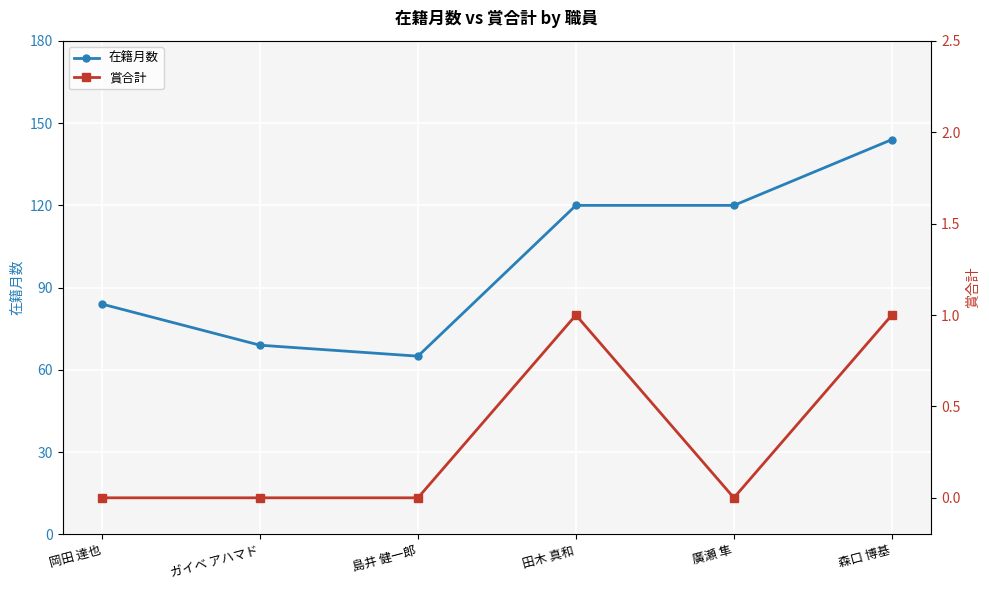

What is the sum of the 在籍月数 values at 廣瀬 隼 and 田木 真和?

240